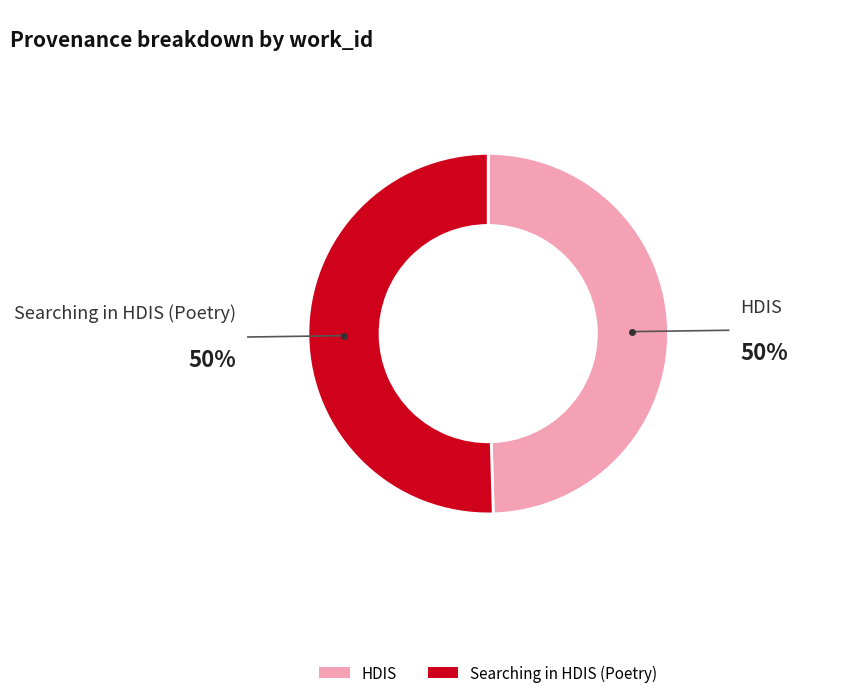

Is there a majority slice in this chart?

Yes